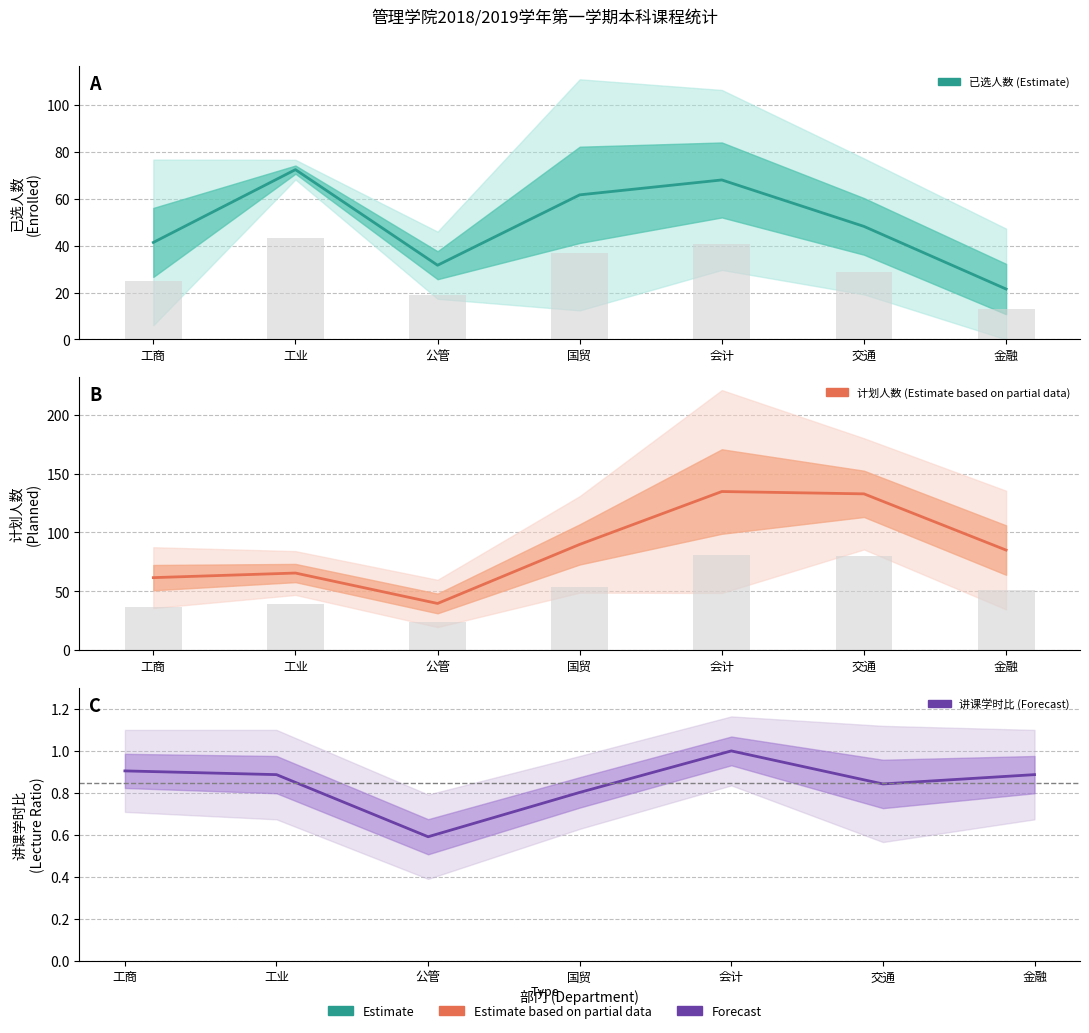

Rank the series by their maximum value, from highest to lowest.

计划人数 (Estimate based on partial data), 已选人数 (Estimate), 讲课学时比 (Forecast)